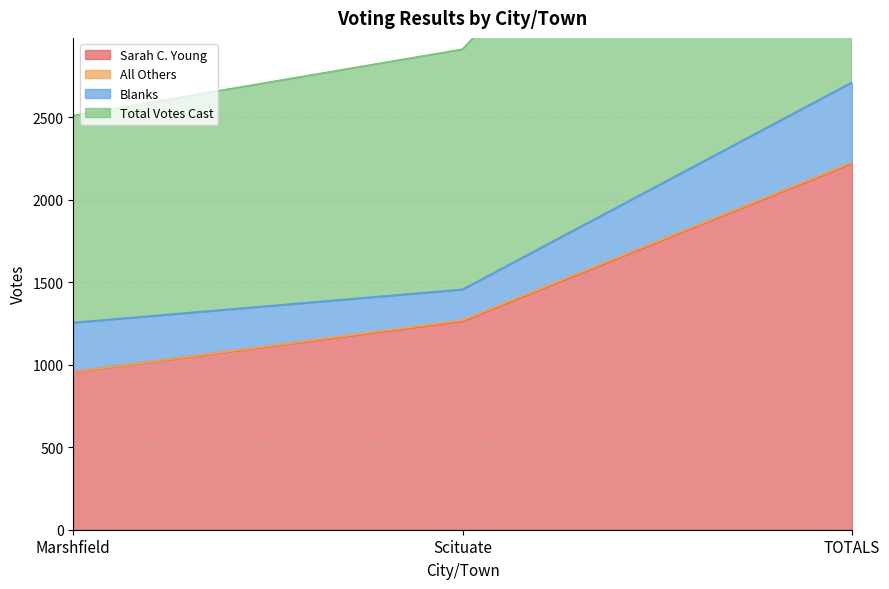

What is the difference between the maximum and minimum values in the Total Votes Cast series?

1456